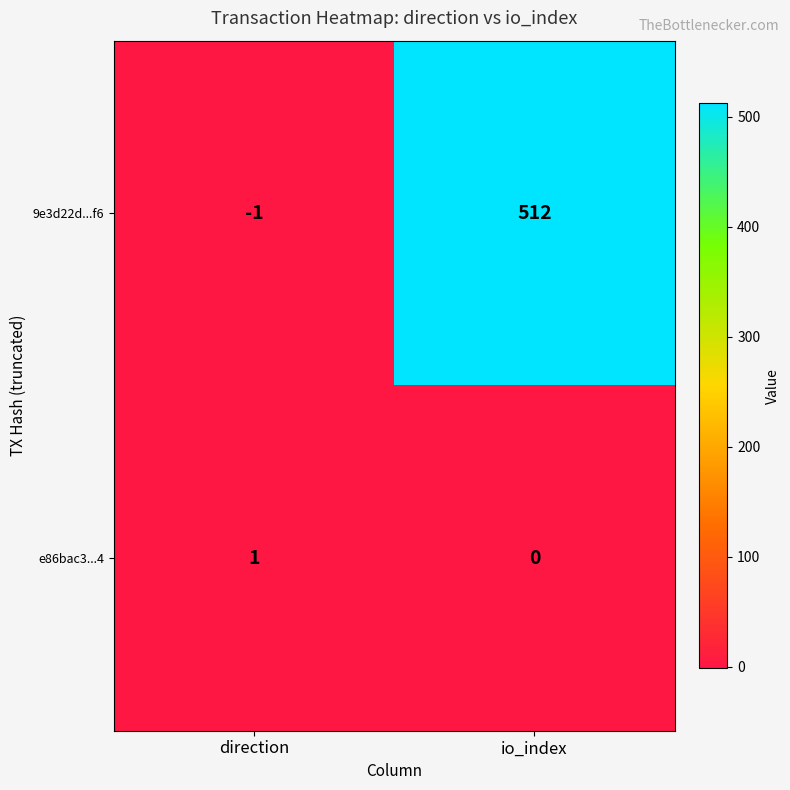

Reading left to right, what are all the values shown in this chart?

9e3d22d...f6: direction=-1	io_index=512
e86bac3...4: direction=1	io_index=0